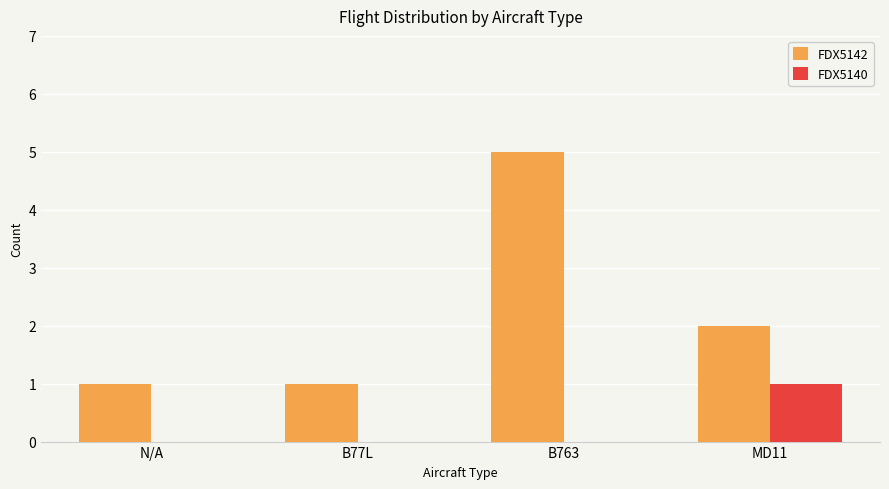

At which label is FDX5142 closest to 3?

MD11